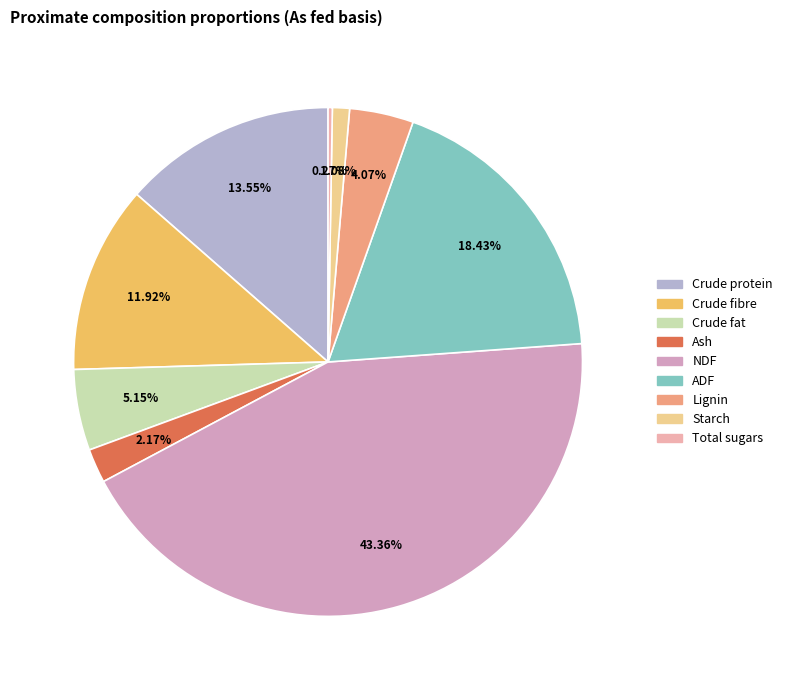

Which category has the biggest portion of the pie?

NDF